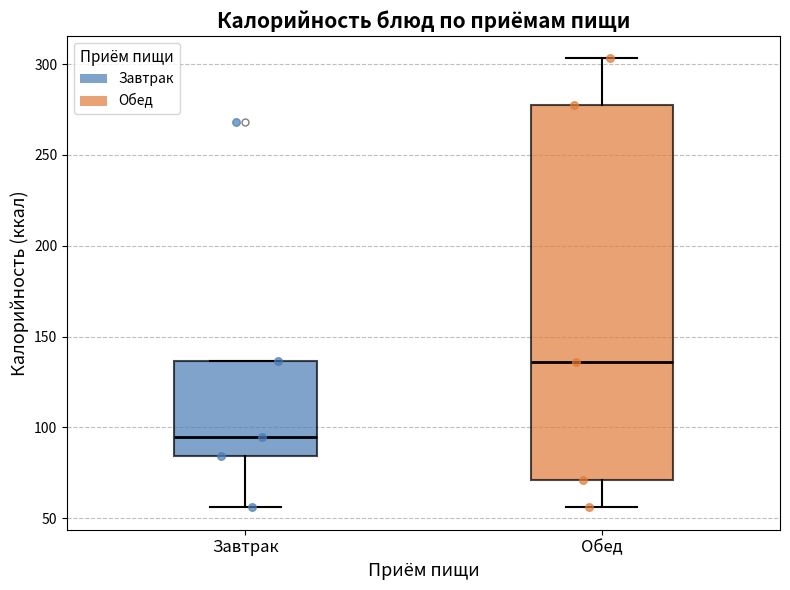

Reading left to right, read every box against the y-axis: the position of its median line, the range the box covers, and the ends of its whiskers. The values are not printed on the chart, so give them approximately, as read against the axis.

Завтрак: median 95, box 85 to 135, whiskers 55 to 135
Обед: median 135, box 70 to 280, whiskers 55 to 305